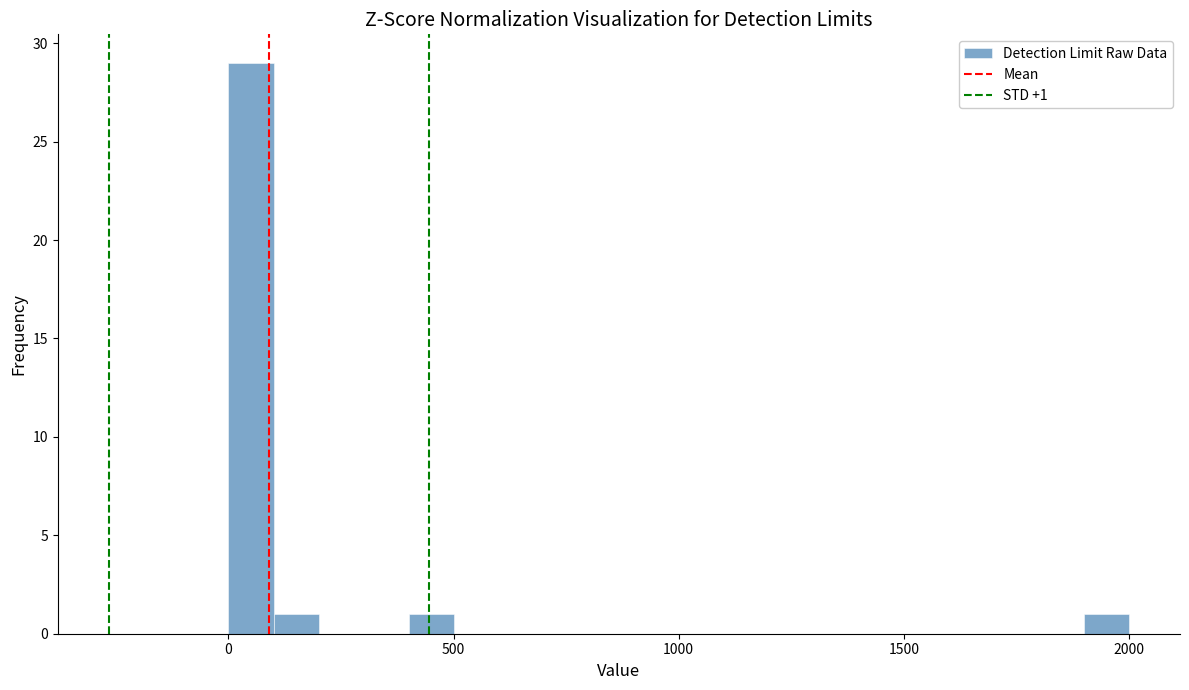

Around what value on the x-axis is the tallest bar? Give the approximate position of its centre, as read against the axis.

50